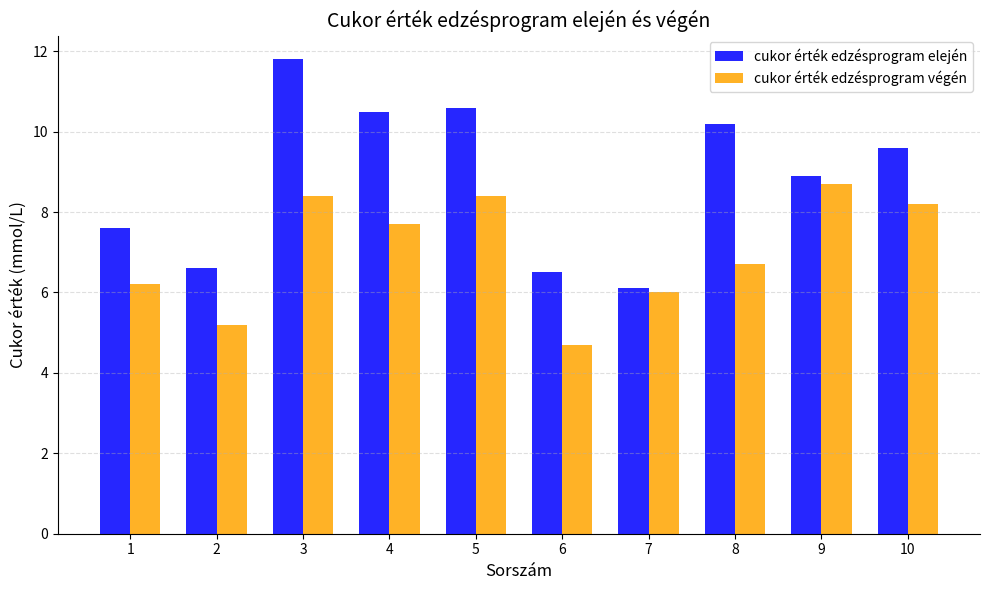

Which series changed the most between 2 and 4?

cukor érték edzésprogram elején